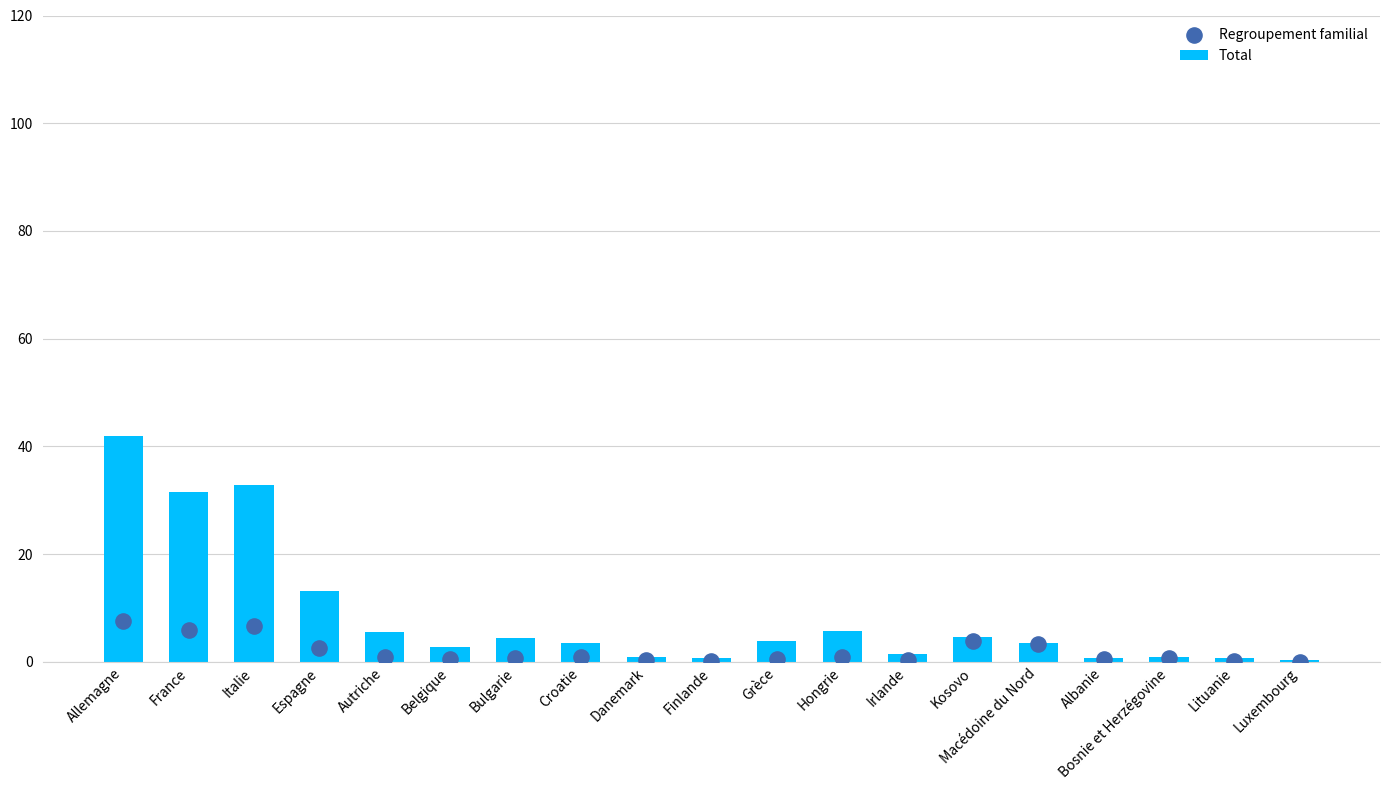

At which category is the sum across all series the highest?

Allemagne